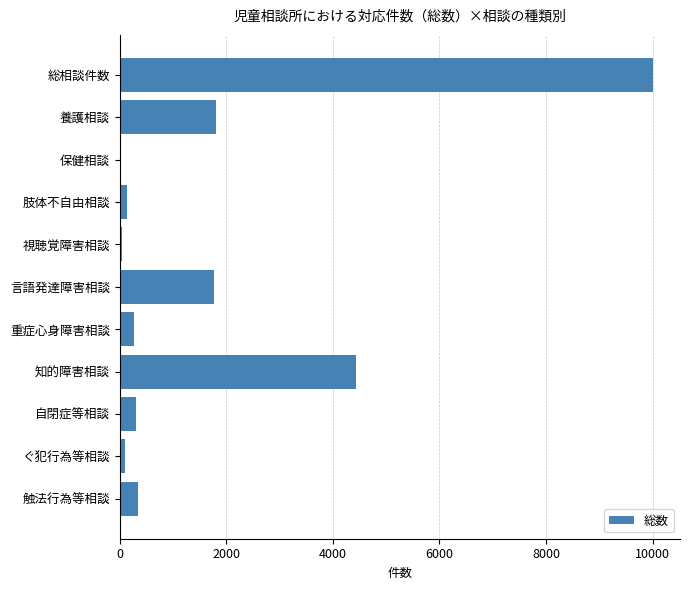

The chart shows a value of 1028 at 養護相談. True or false?

False